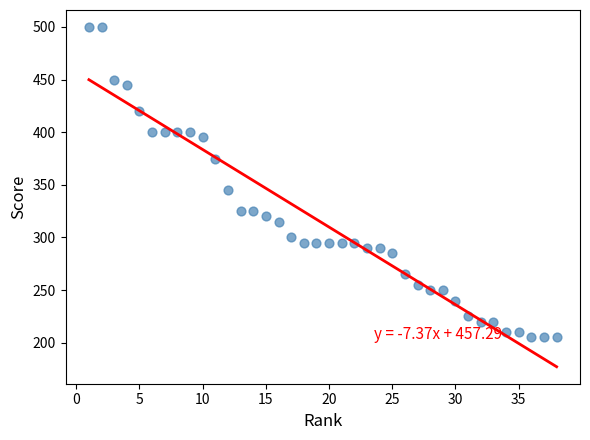

What is the range of X values (max minus min)?

37